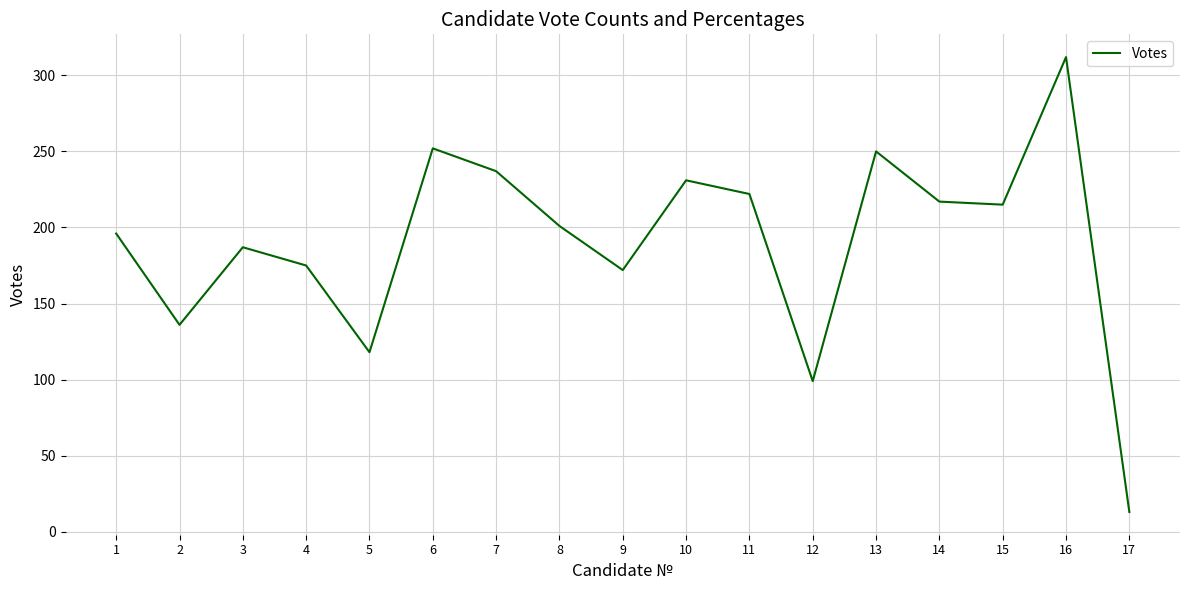

Where is the first local minimum?

2